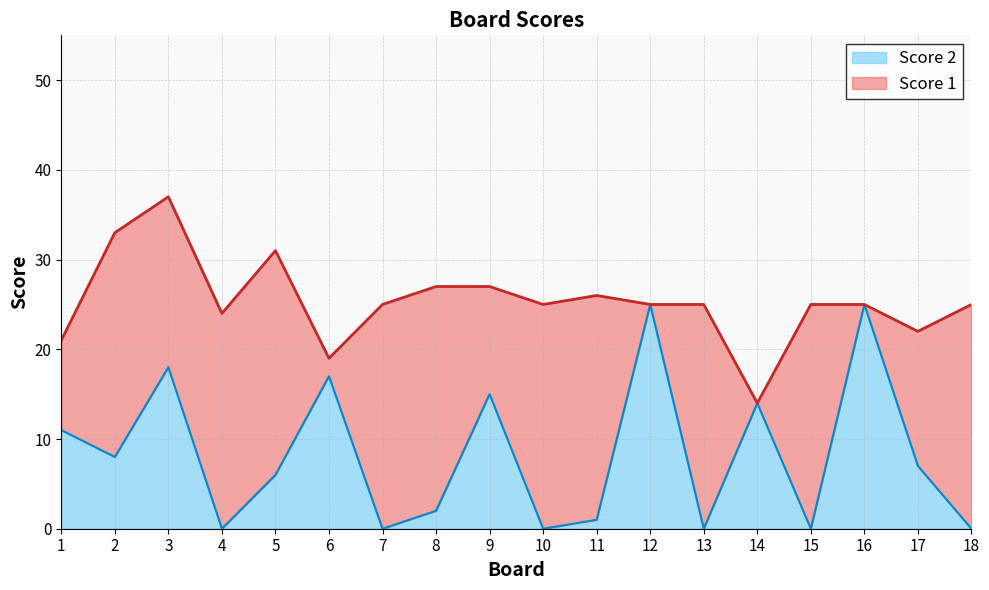

Where does the data first go above 7?

1